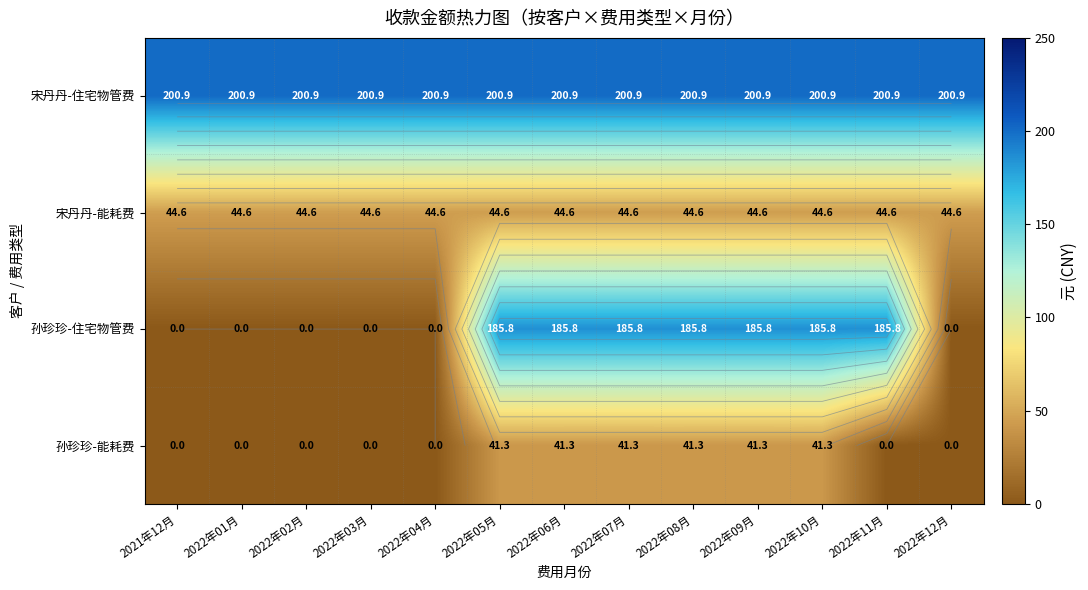

At which category is the sum across all series the highest?

2022年05月